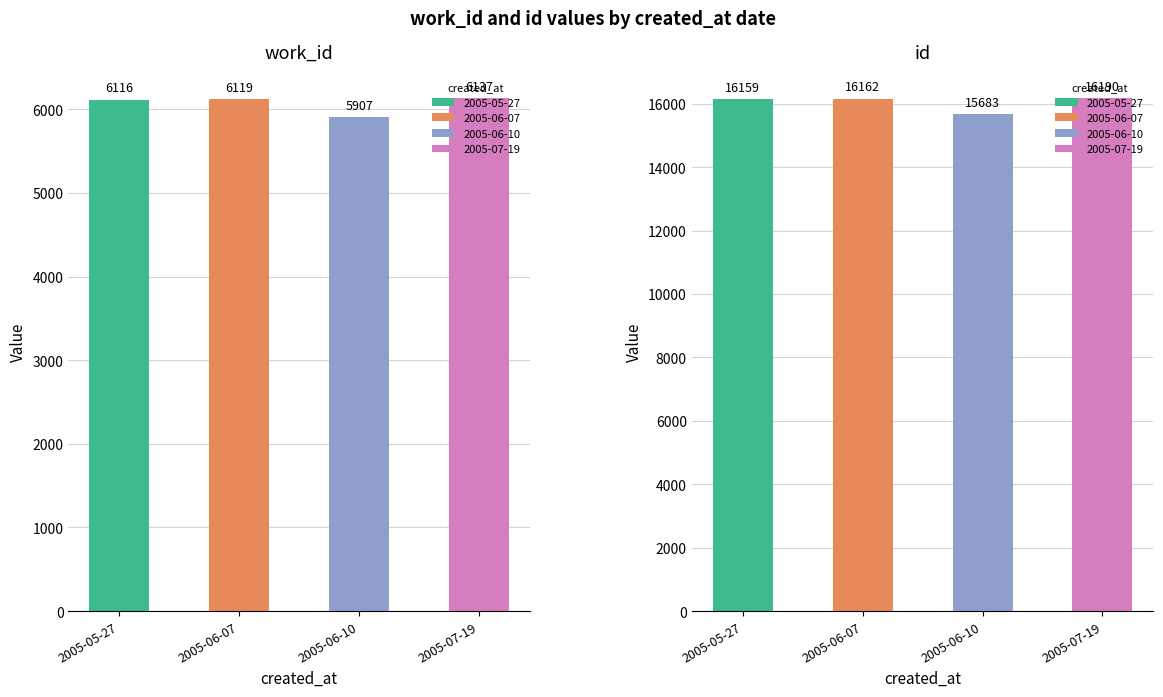

Does the chart contain any negative values?

No